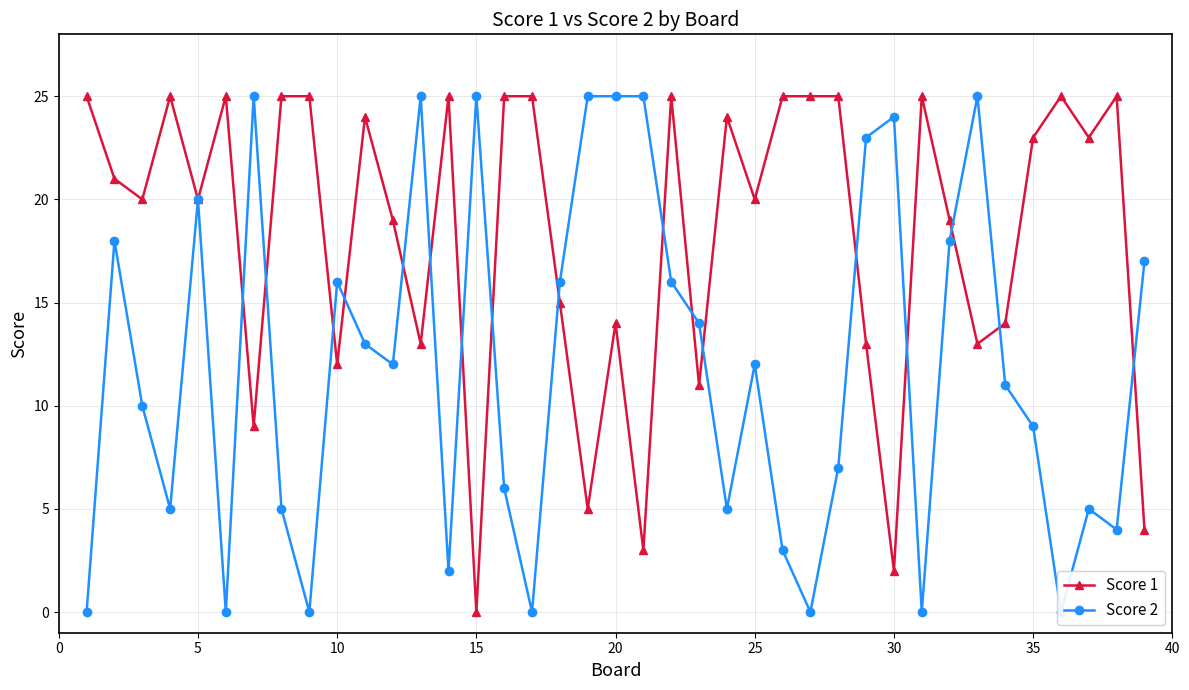

At which label does Score 1 reach its minimum?

15